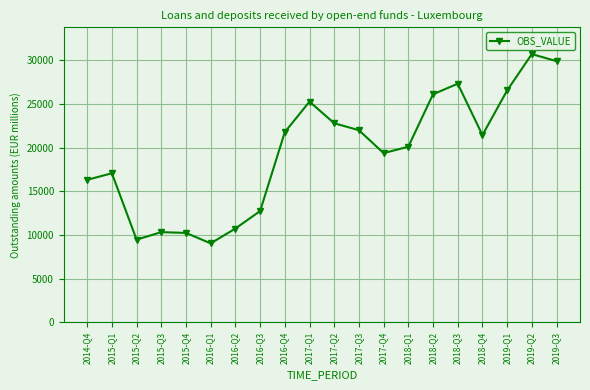

How many points are lower than both their immediate neighbors (excluding endpoints)?

4